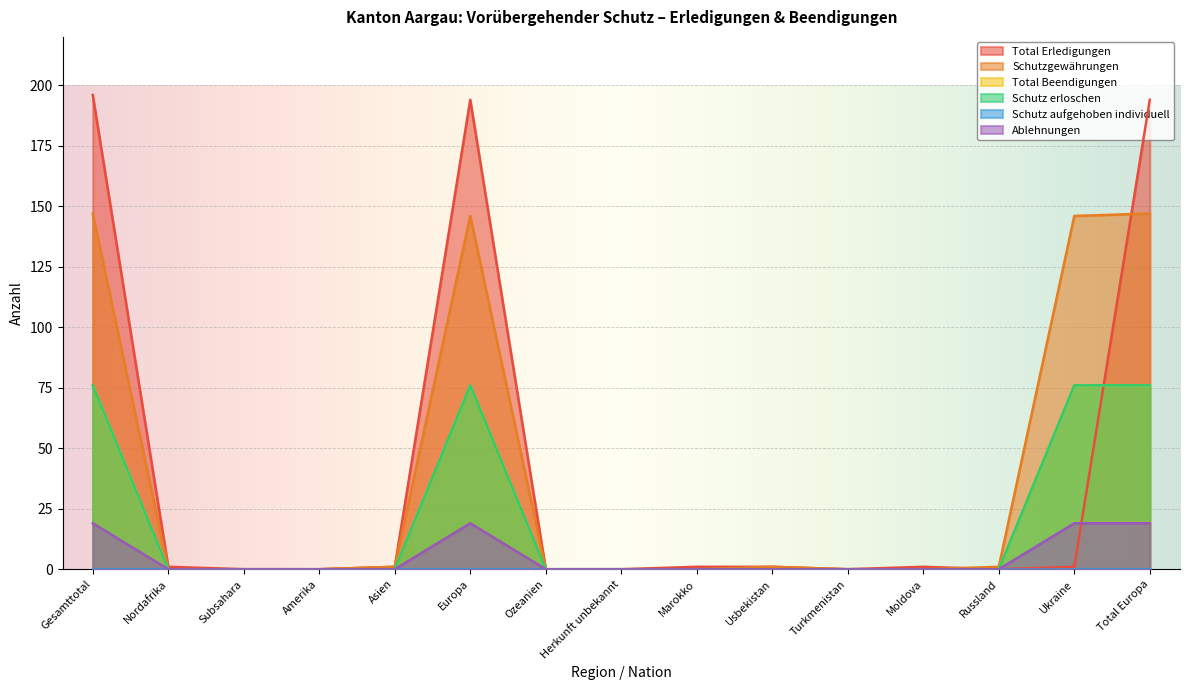

At how many categories does at least one series exceed 115?

4